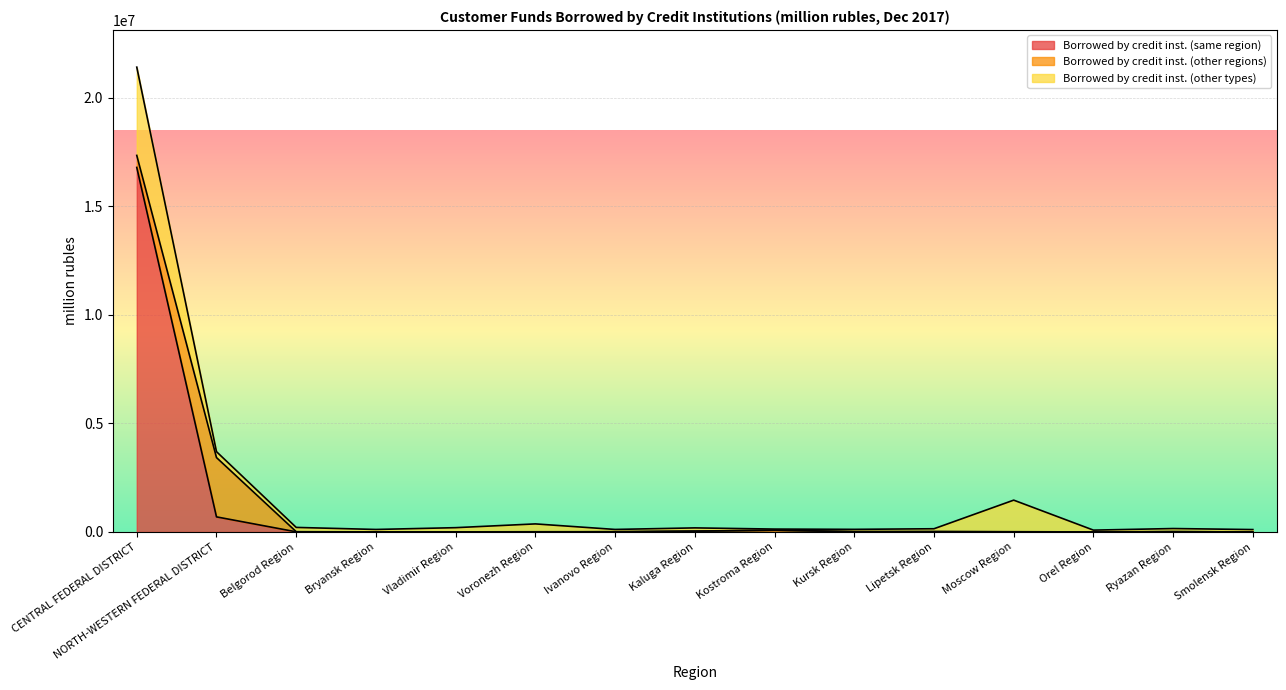

Which series has the largest total across all categories?

Borrowed by credit inst. (same region)